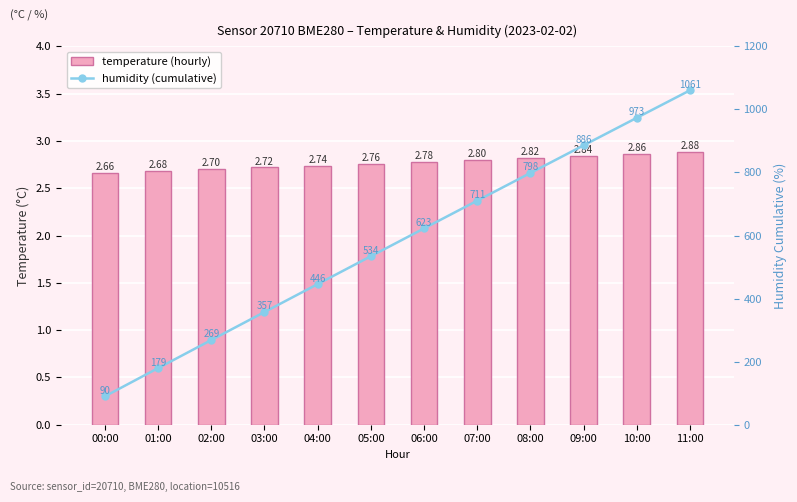

What is the difference between the maximum and second lowest values in the temperature (hourly) series?

0.2